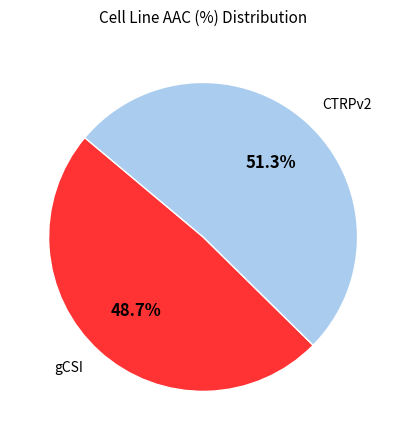

To the nearest percent, what portion does CTRPv2 represent?

51%